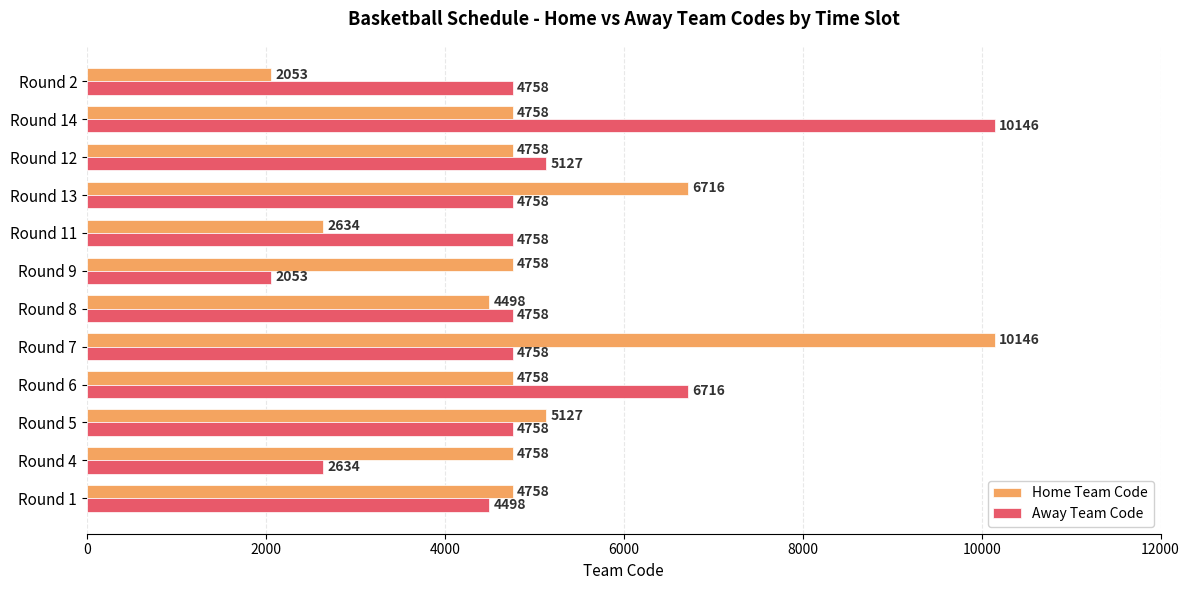

True or false: Home Team Code has a value of 2634 at Round 11.

True